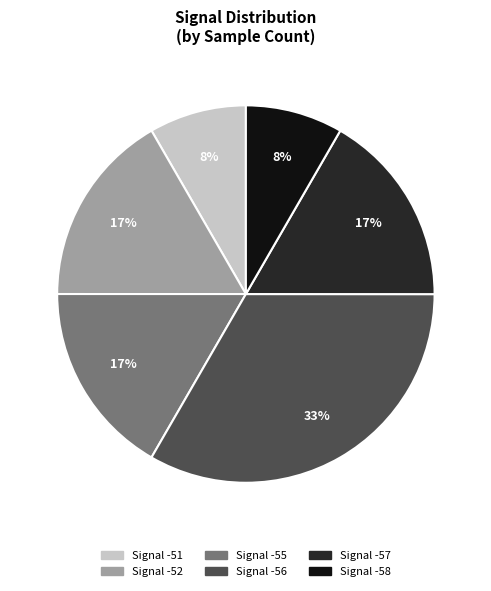

Count the number of slices in the pie.

6